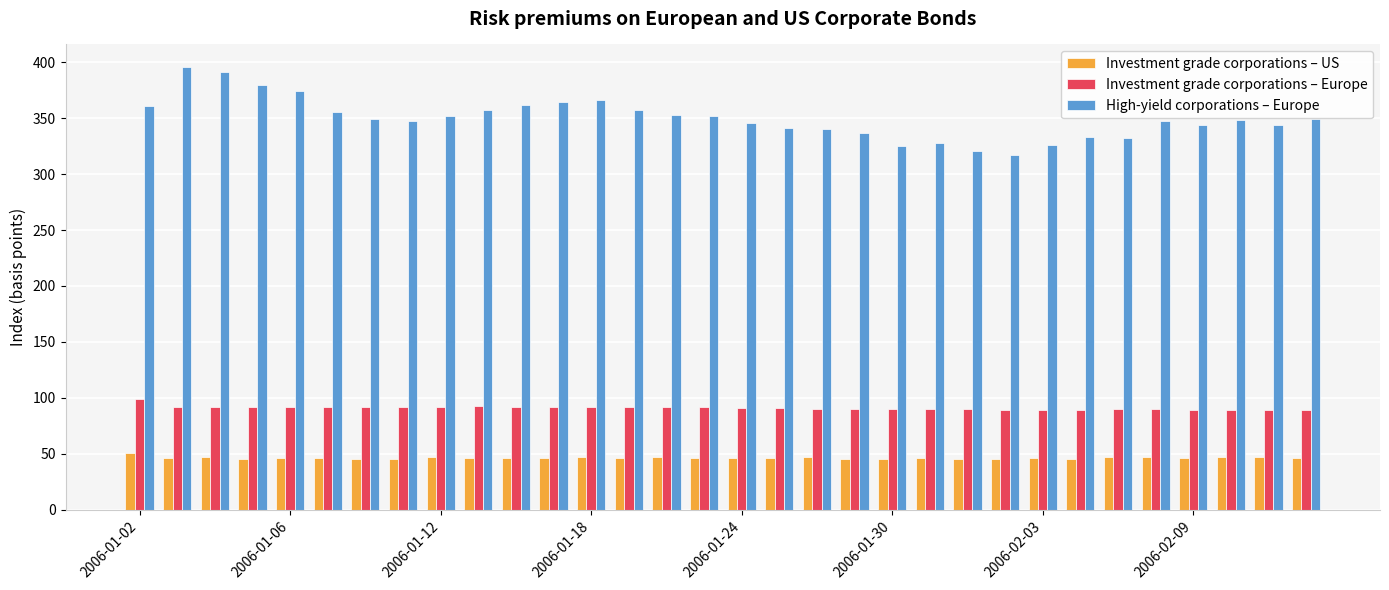

Which series has the largest total across all categories?

High-yield corporations – Europe